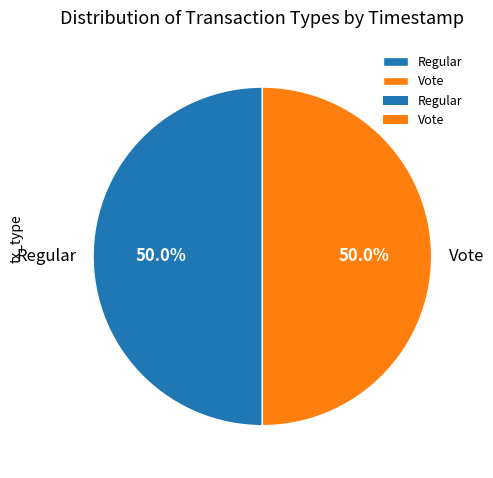

Is it true that Vote is 50% of the pie?

True